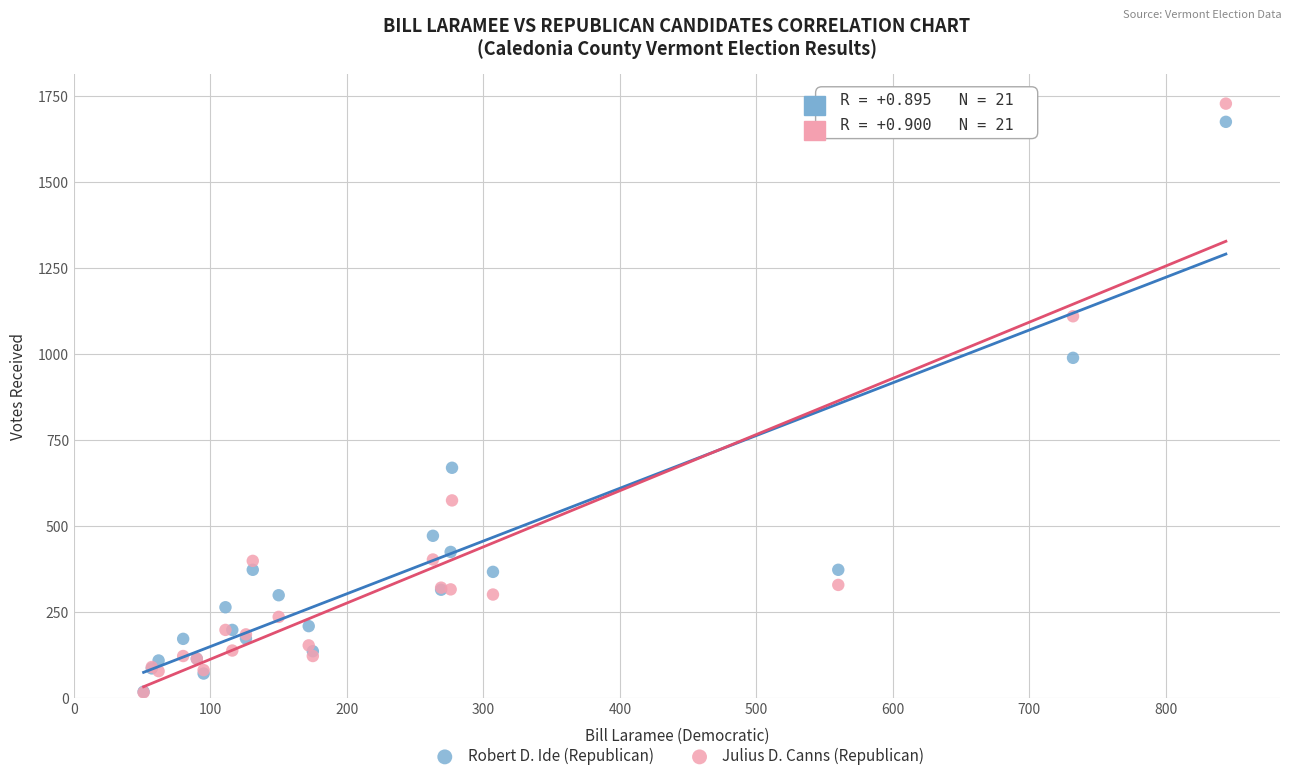

Which series has the largest Y range (max minus min)?

Julius D. Canns (Republican)